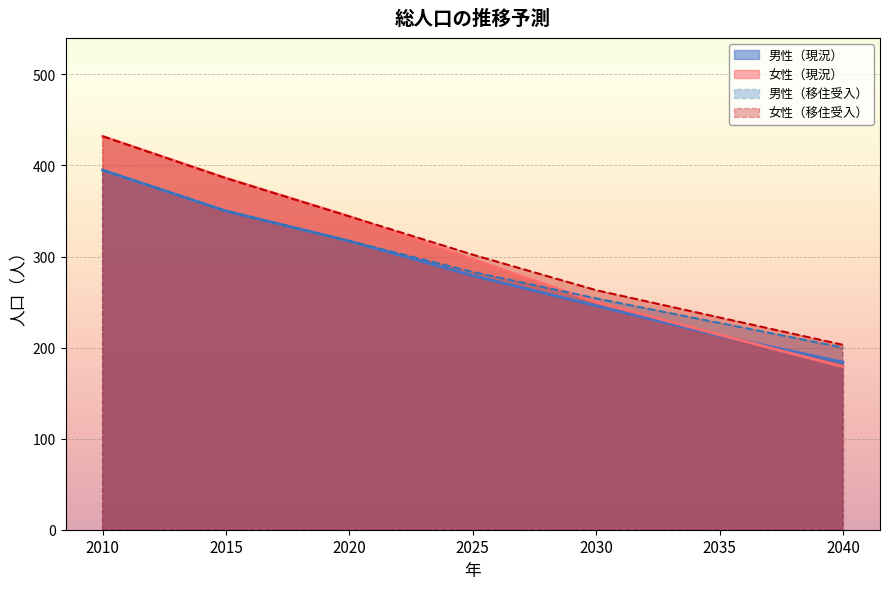

What is the difference between the highest and lowest values at 2030?

17